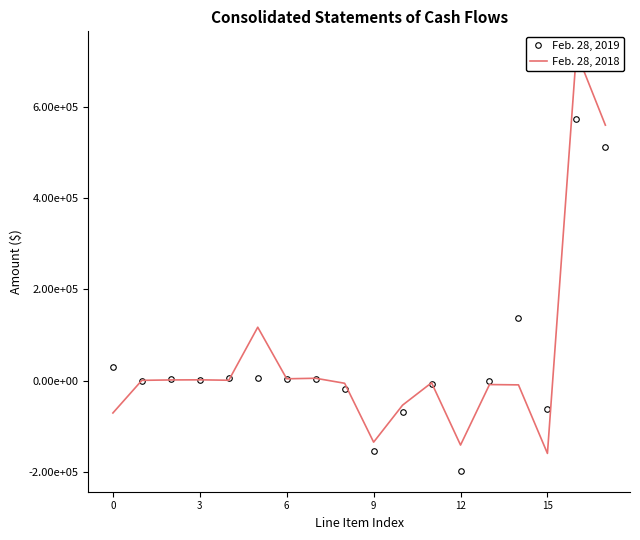

Which category has the lowest value in the Feb. 28, 2019 series?

12